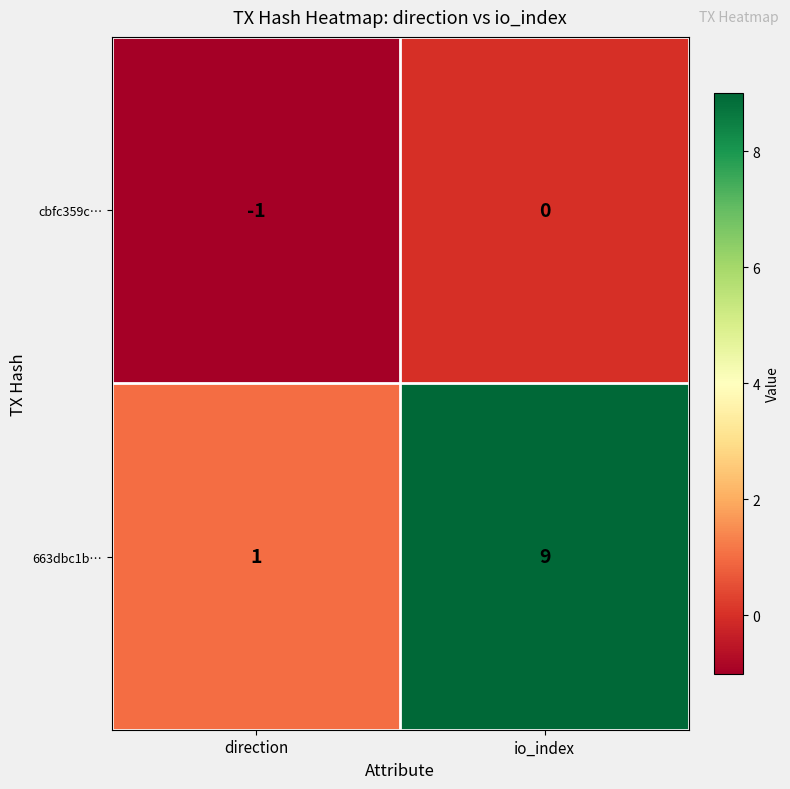

Reading left to right, list all the values displayed in this chart.

cbfc359c…: direction=-1	io_index=0
663dbc1b…: direction=1	io_index=9